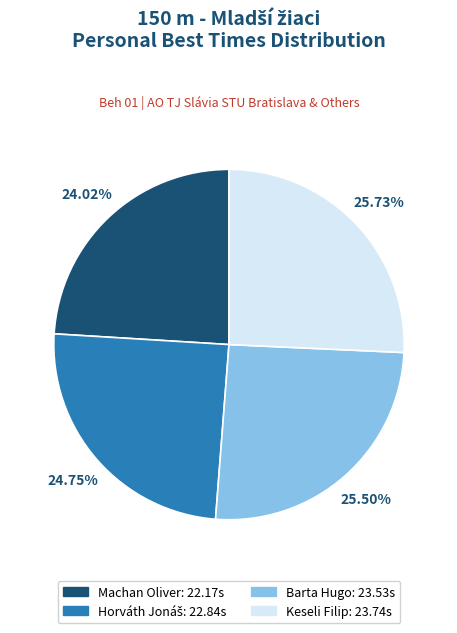

How many slices are in this pie chart?

4